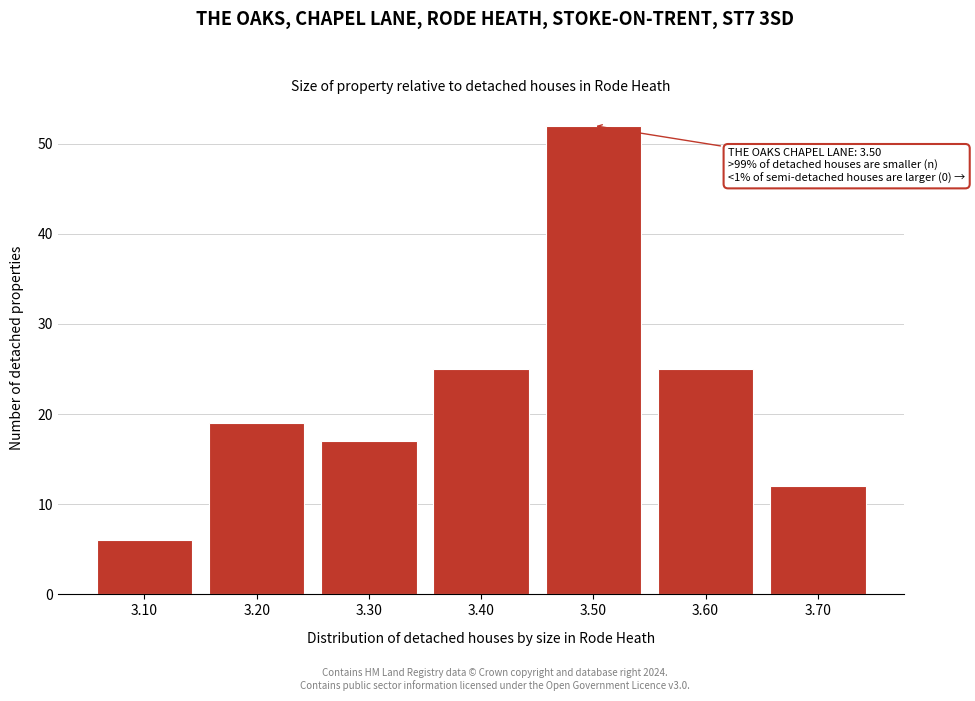

Reading left to right, what are all the values shown in this chart?

3.10=6	3.20=19	3.30=17	3.40=25	3.50=52	3.60=25	3.70=12